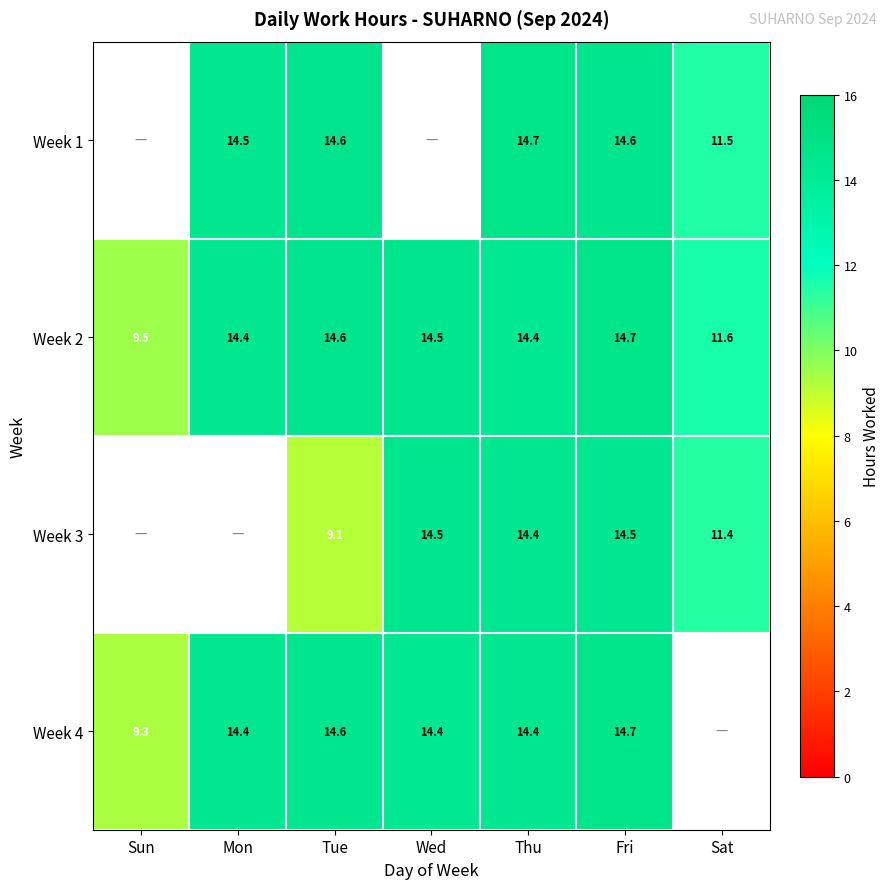

Is the value of Week 2 at Thu greater than the value of Week 1 at Fri?

No